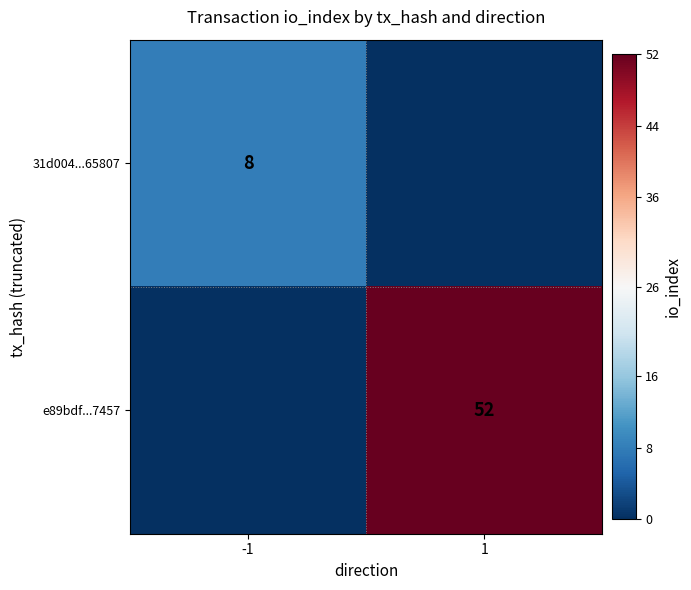

The e89bdf...7457 series shows 84 at 1. True or false?

False